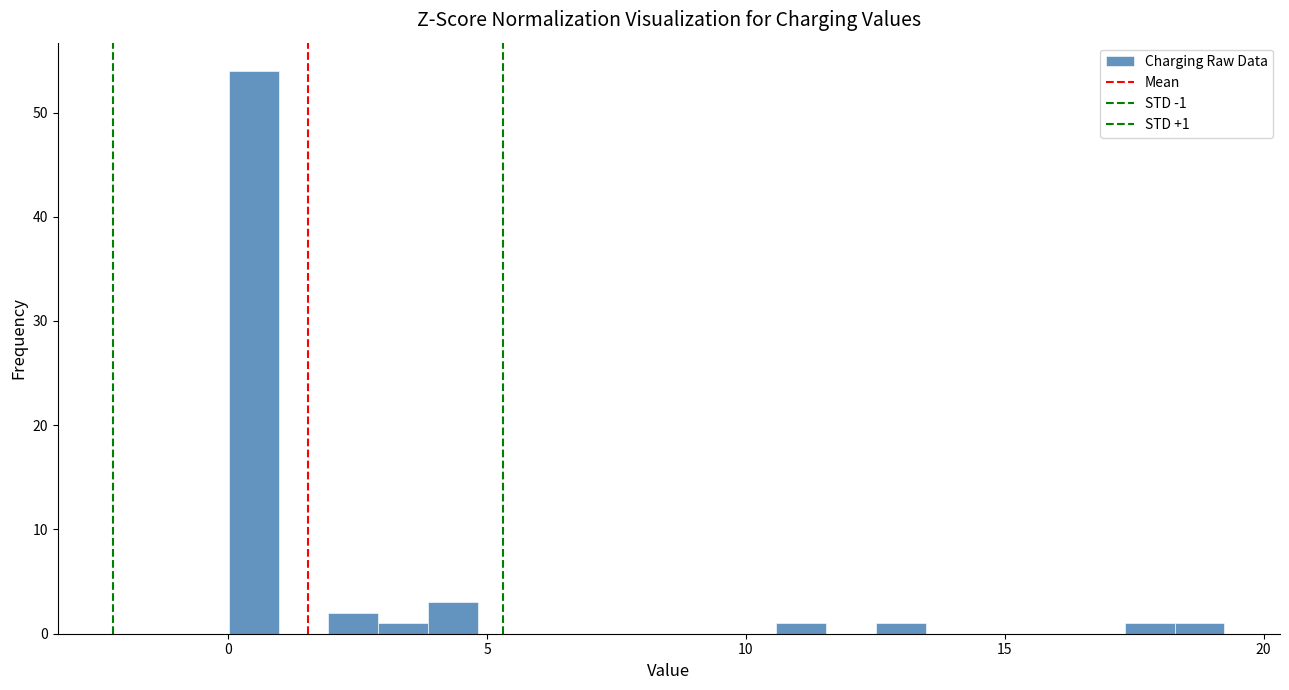

Around what value on the x-axis is the tallest bar? Give the approximate position of its centre, as read against the axis.

0.5